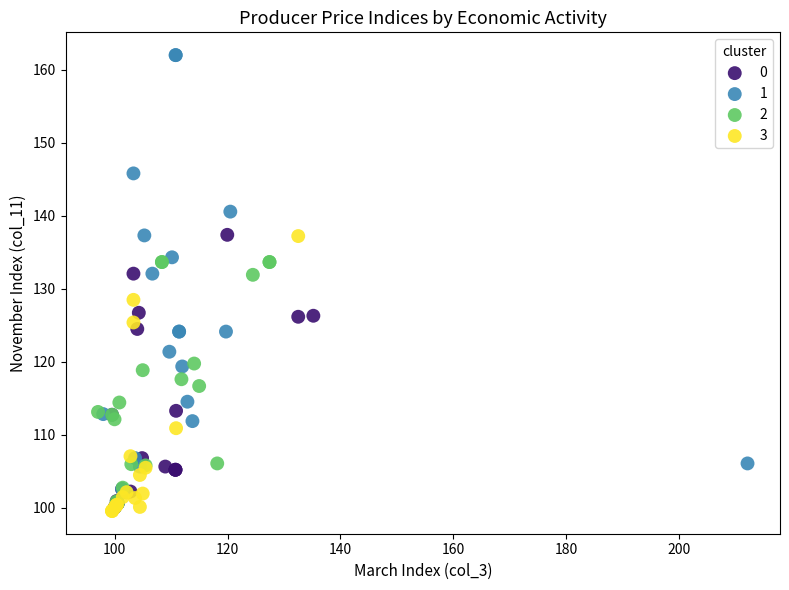

What are all the series names shown in the legend?

0, 1, 2, 3